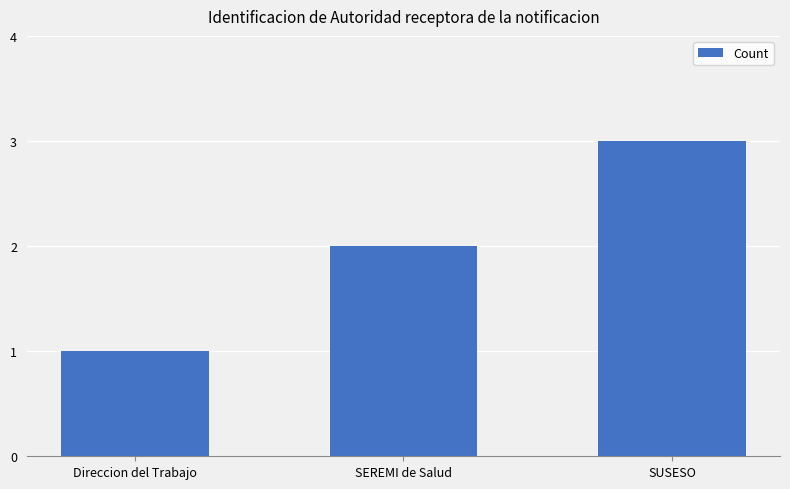

Approximately how many times larger is the value at SEREMI de Salud compared to SUSESO?

0.7